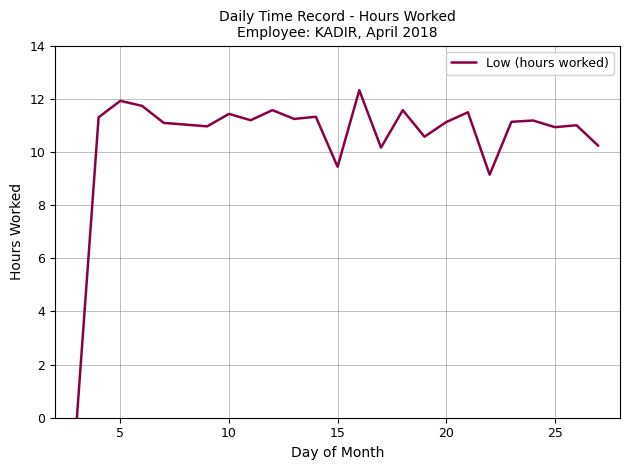

What is the maximum value shown in the chart?

12.3